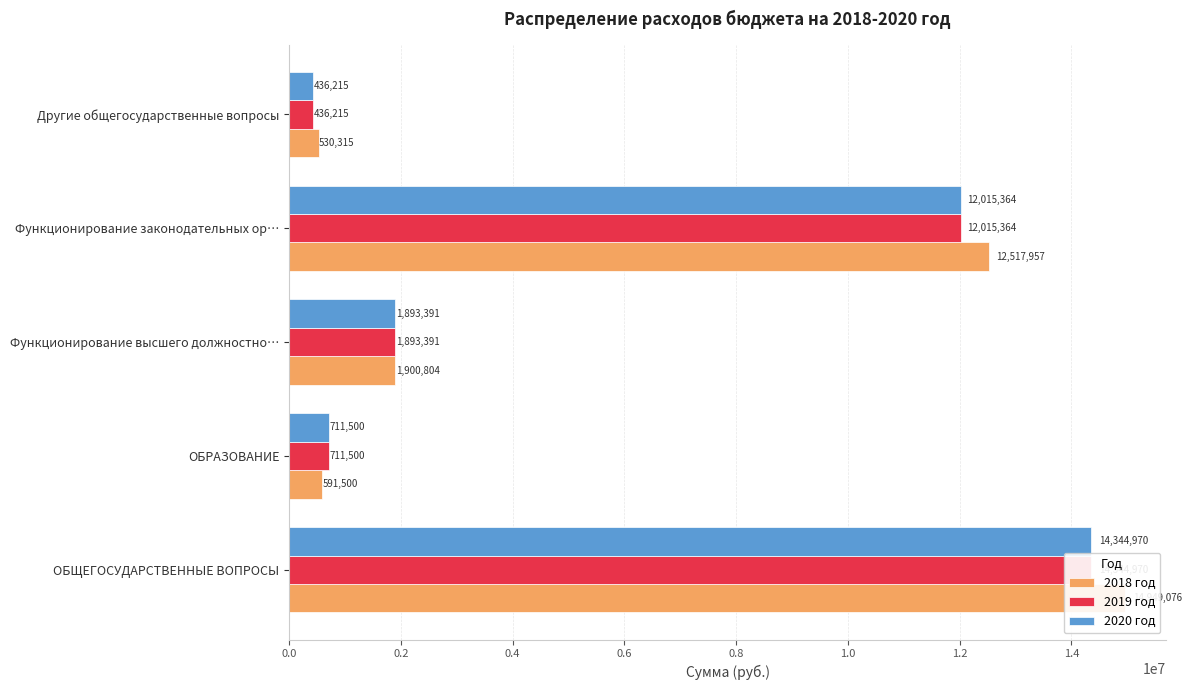

How many values in the 2018 год series are below 1900804?

2